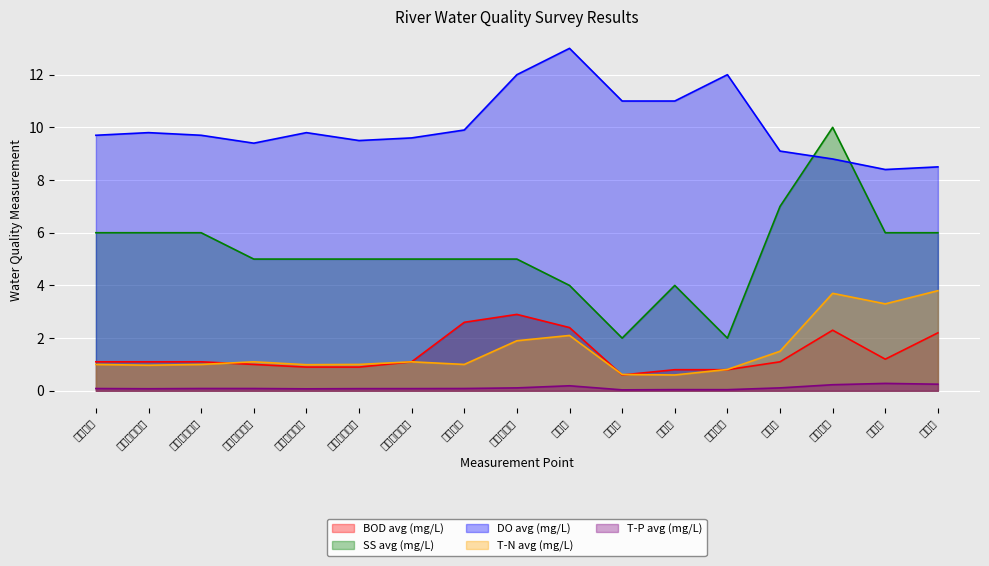

Is the value of DO avg (mg/L) at 枚方大橋左岸 greater than the value of T-N avg (mg/L) at 枚方大橋左岸?

Yes